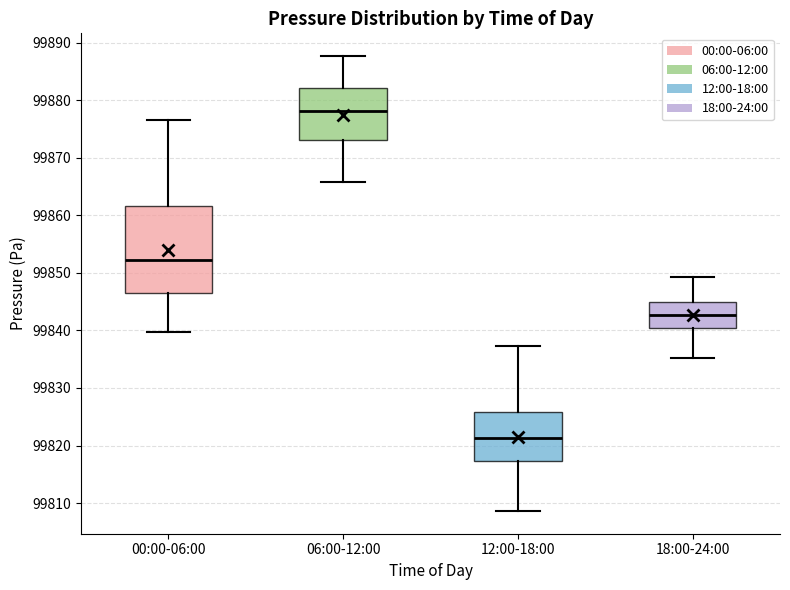

Which box is the tallest, from its lower edge to its upper edge?

00:00-06:00